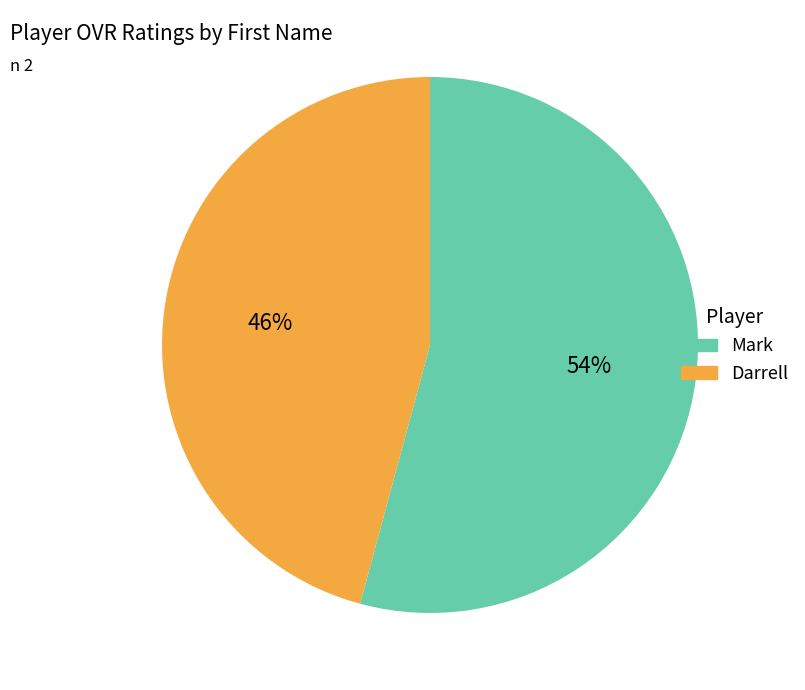

Which category has the smallest portion of the pie?

Darrell